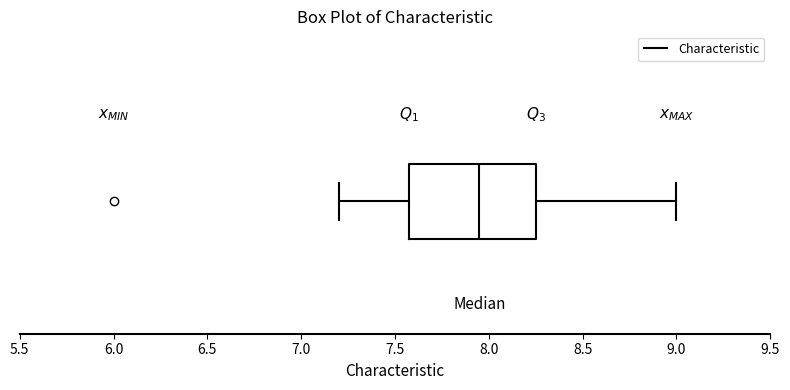

Read this box plot against the x-axis: the position of the median line, the range covered by the box, and the ends of both whiskers. The values are not printed on the chart, so give them approximately, as read against the axis.

median 7.95, box 7.60 to 8.25, whiskers 7.20 to 9.00